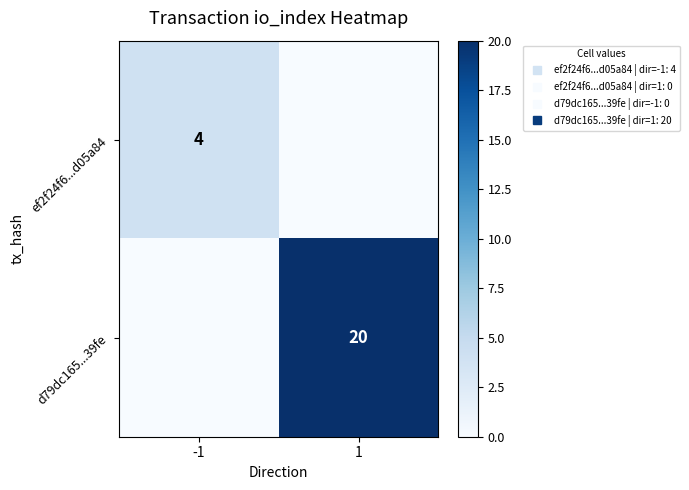

What is the sum of the ef2f24f6...d05a84 values at -1 and 1?

4